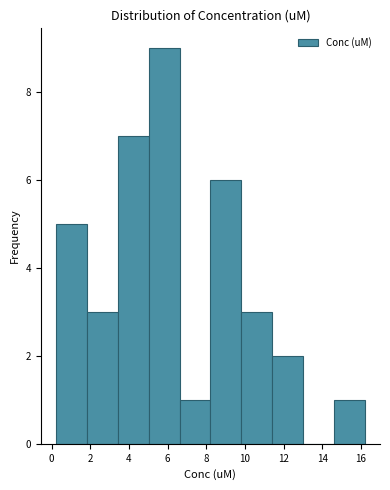

Over which range of the x-axis is the bar tallest?

5.0 to 6.6